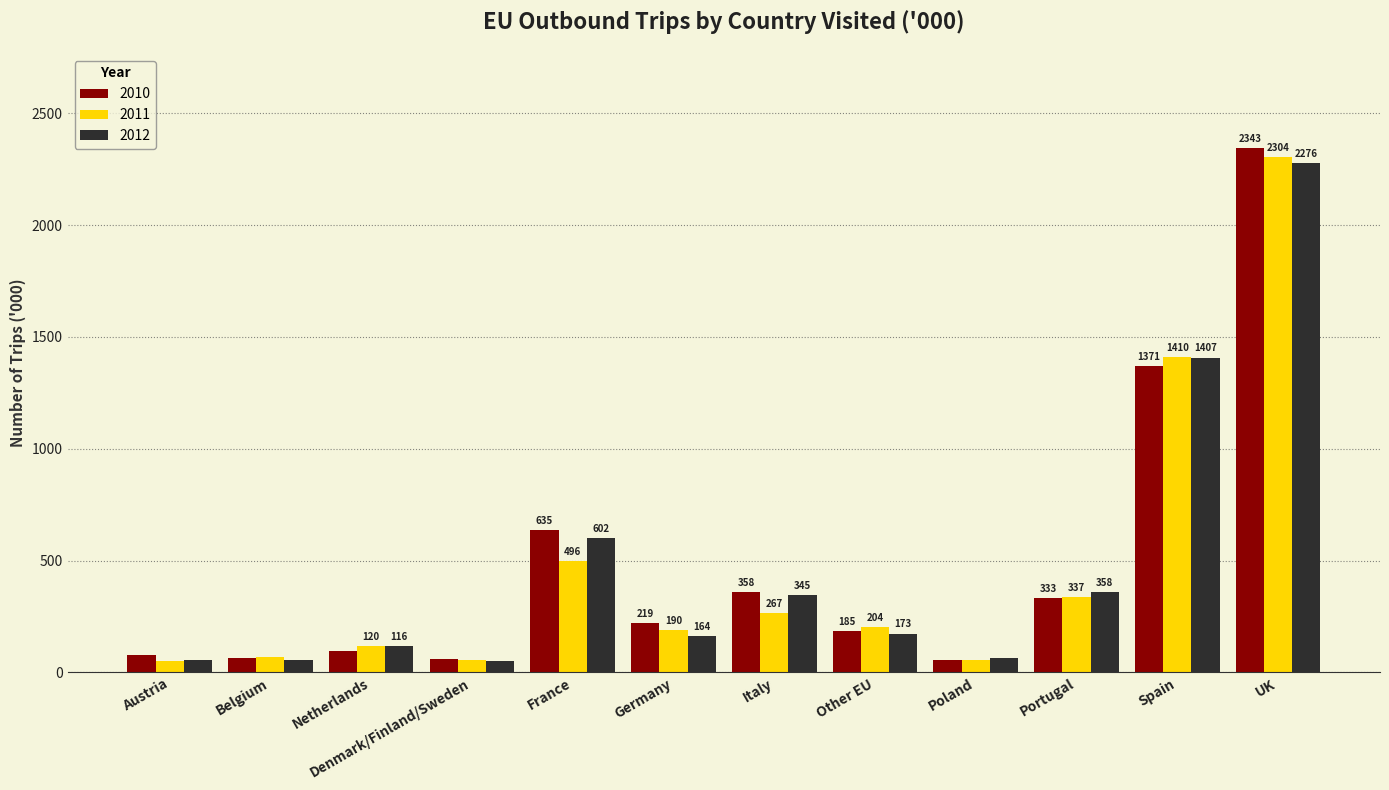

What is the total value across all series at Belgium?

189.6